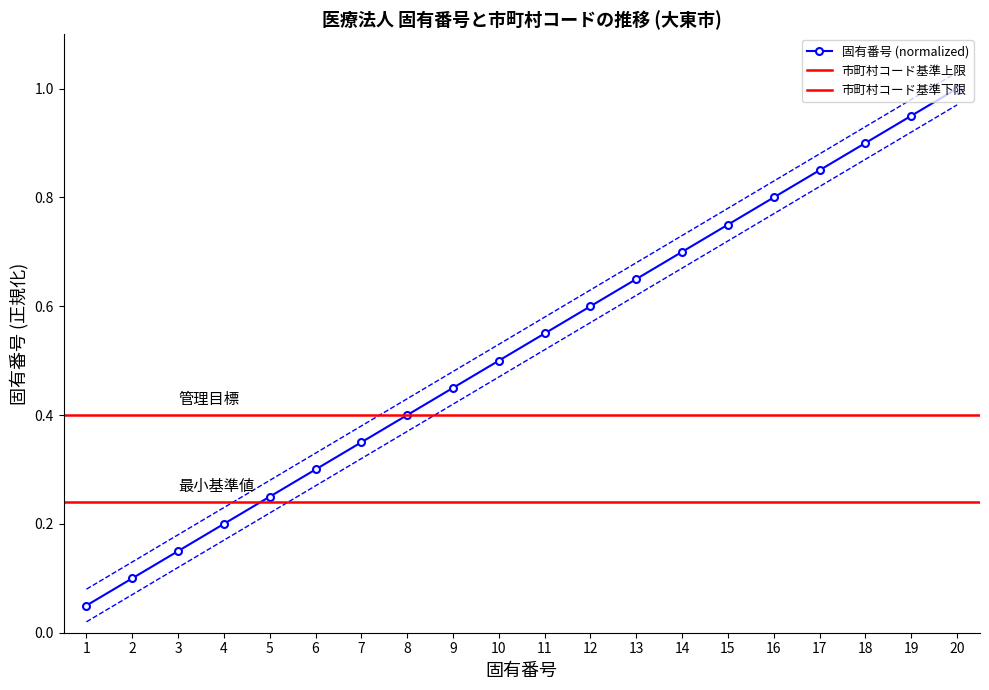

What is the difference between the maximum and minimum values?

0.9